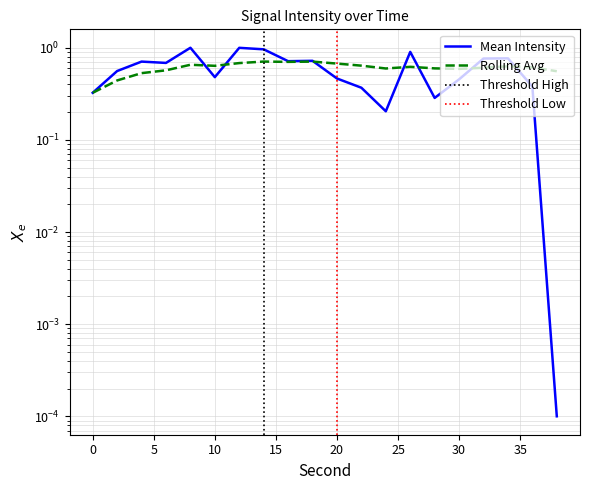

Between which two adjacent categories do Mean Intensity and Rolling Avg first intersect?

8 and 10